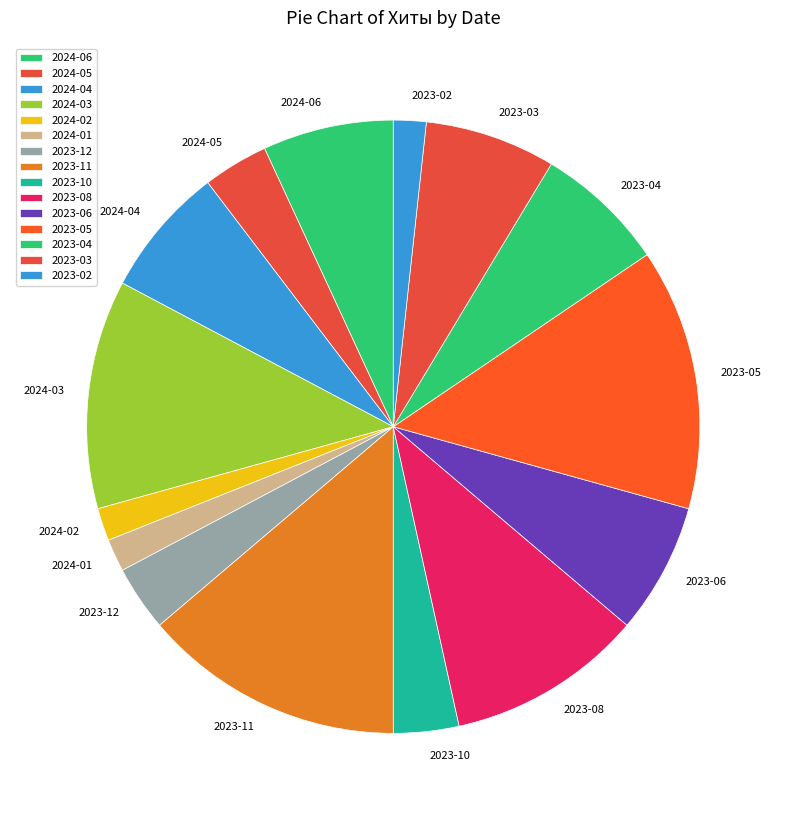

Do 2024-02 and 2023-02 together represent more than half of the pie?

No